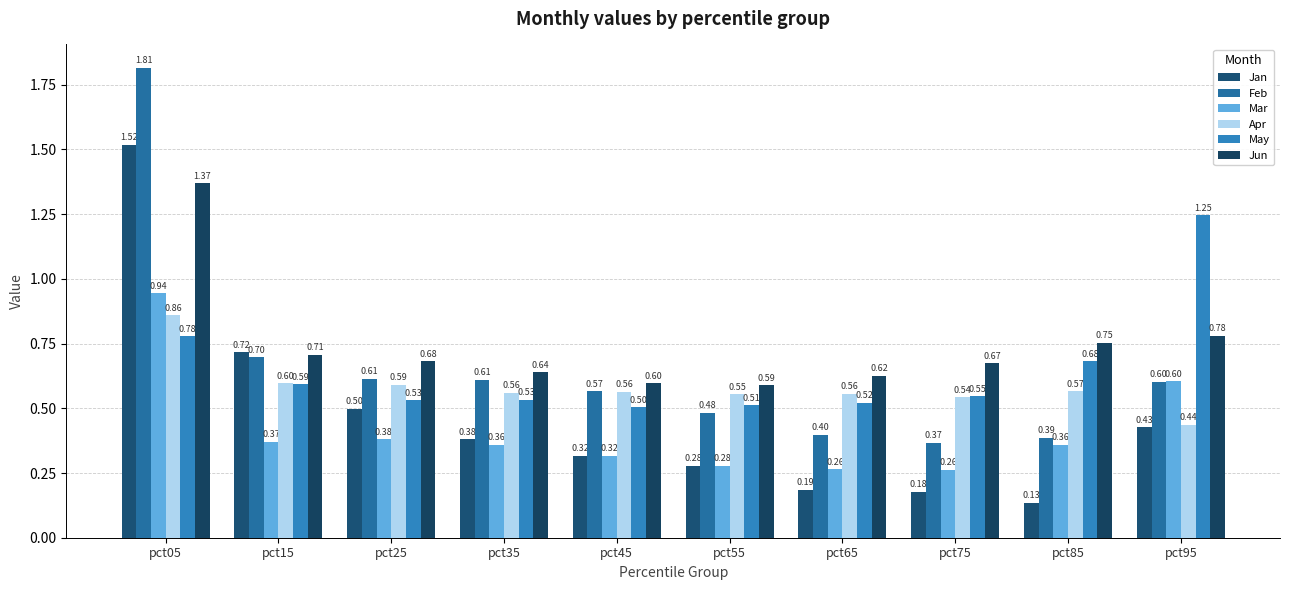

Where is Mar nearest to the value 0?

pct75